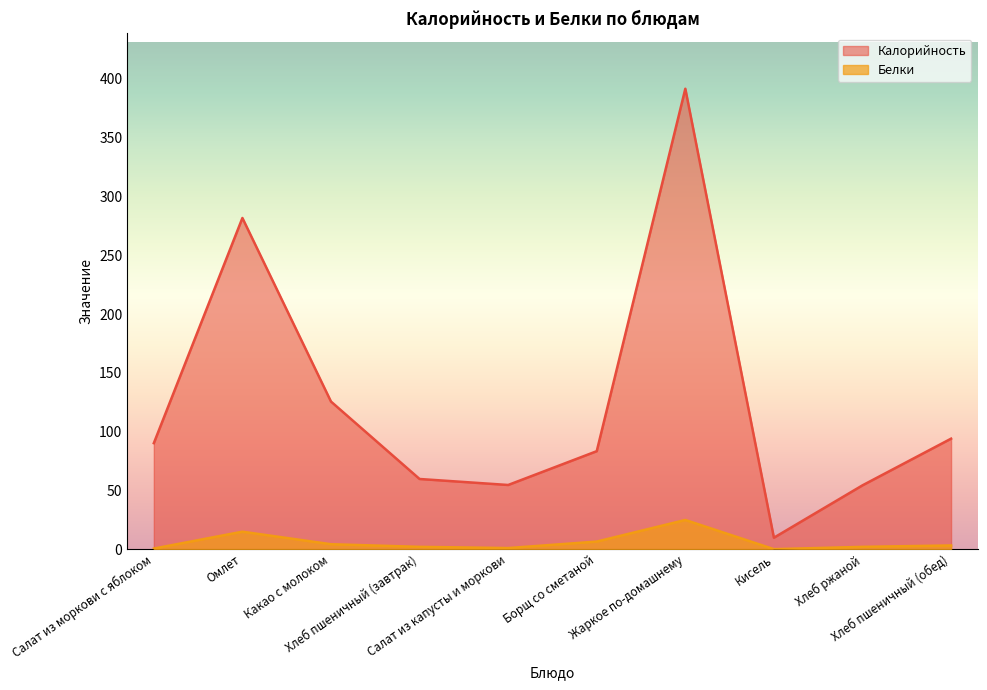

At which category is the sum across all series the highest?

Жаркое по-домашнему